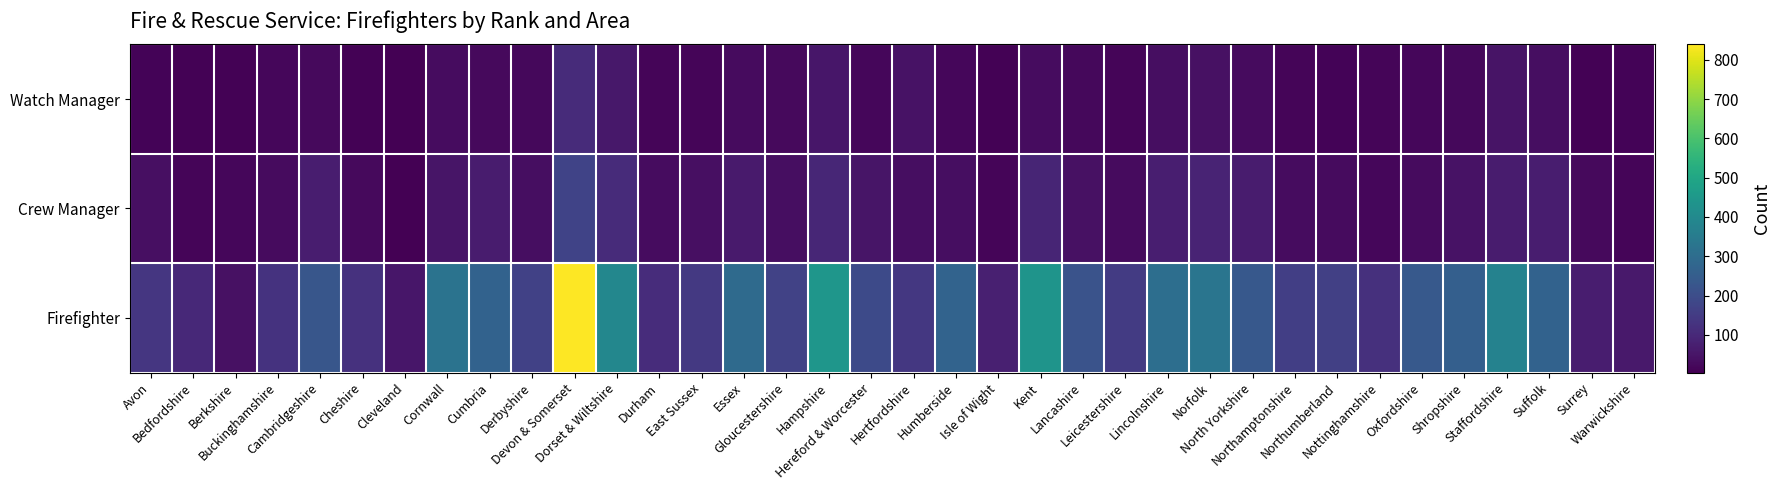

Between Derbyshire and Surrey, which is larger?

Derbyshire